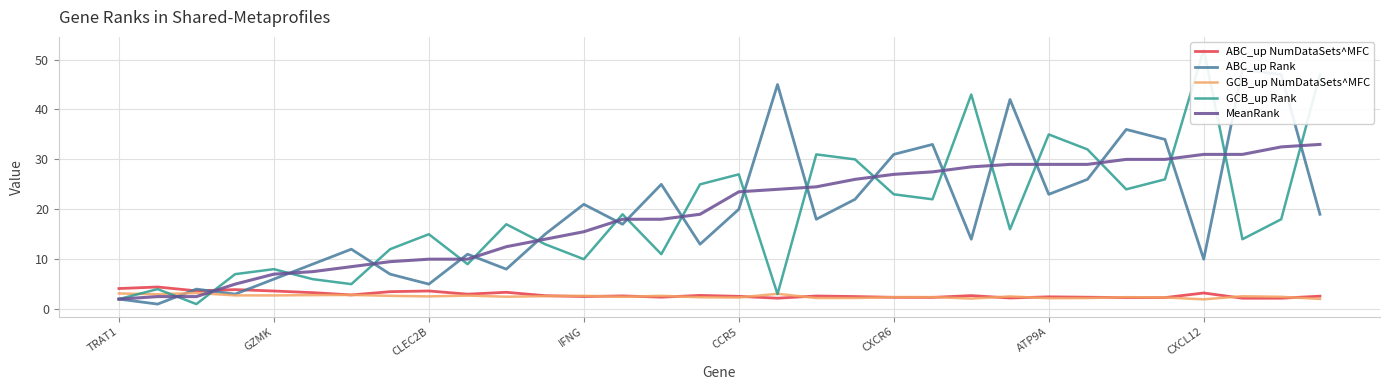

True or false: ABC_up NumDataSets^MFC has a value of 5.4 at CLEC2B.

False